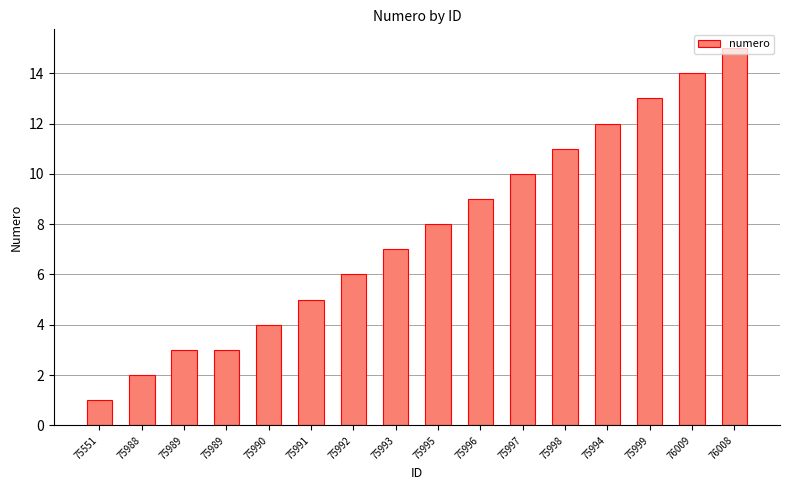

Approximately how many times larger is the value at 75989 compared to 75997?

0.3